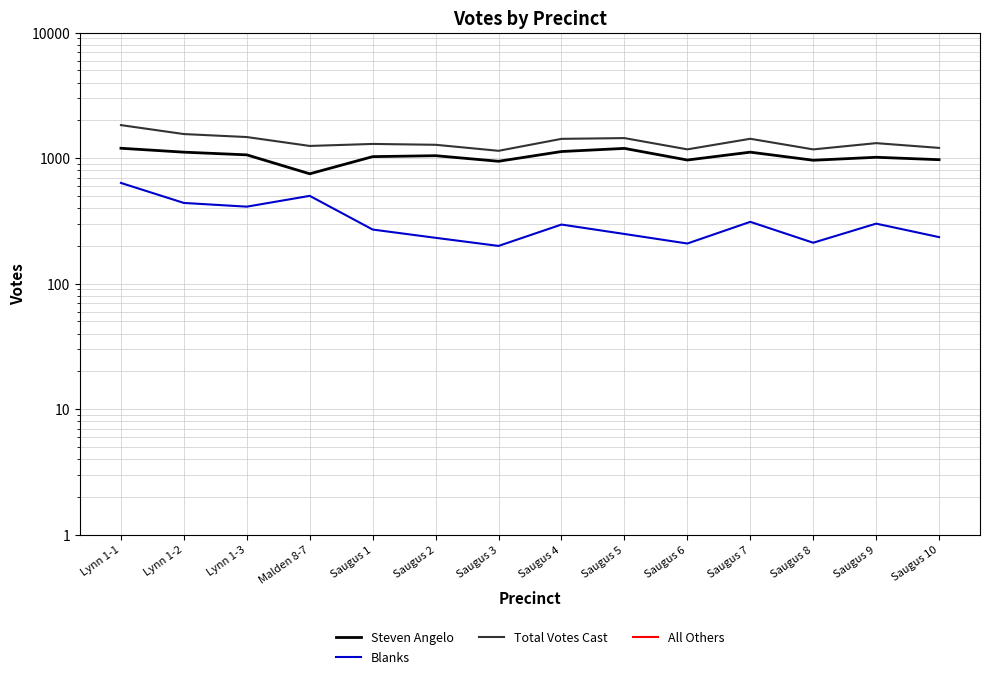

How many interior local peaks does the Blanks series have?

4